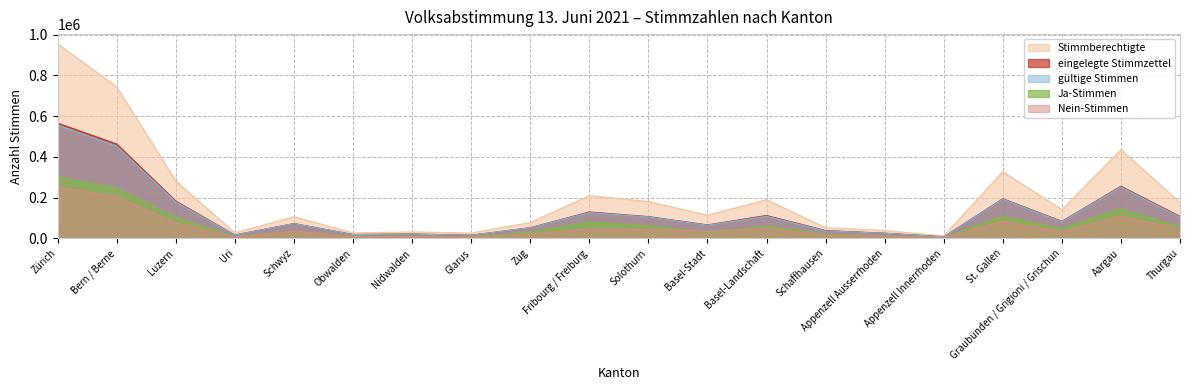

What is the label of the 13th point from the left?

Basel-Landschaft